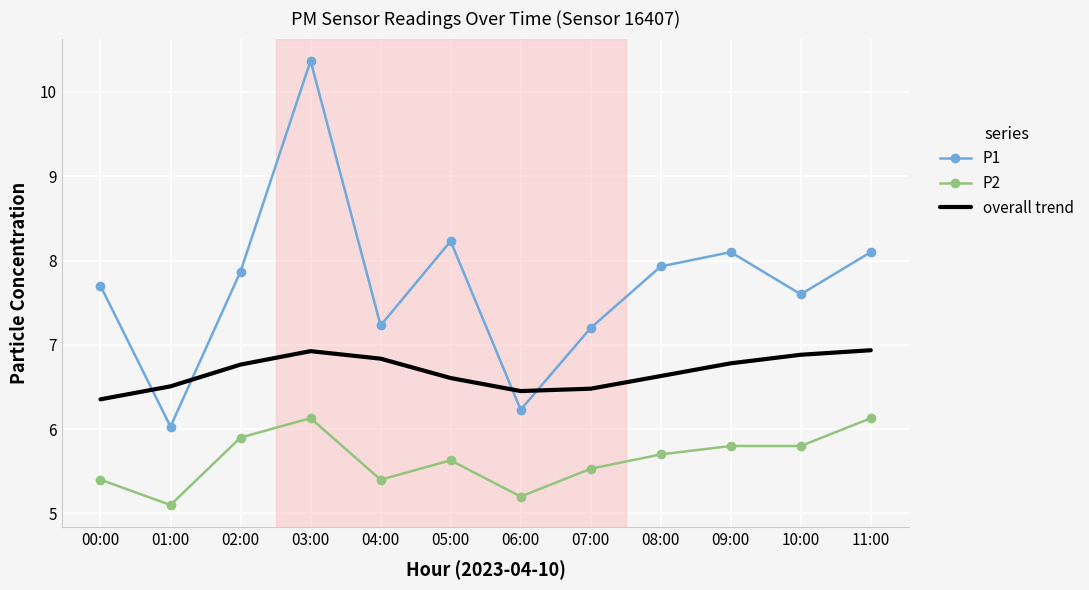

Count the number of data series in this chart.

3